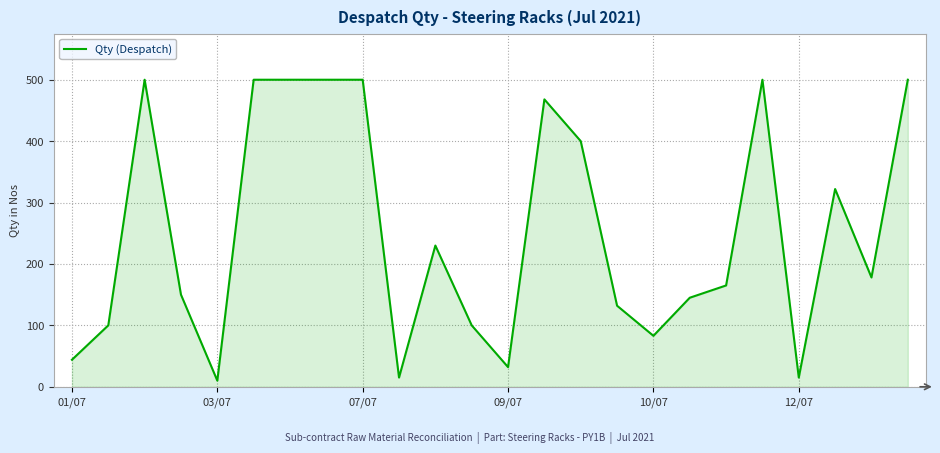

What is the difference between the maximum and minimum values?

490